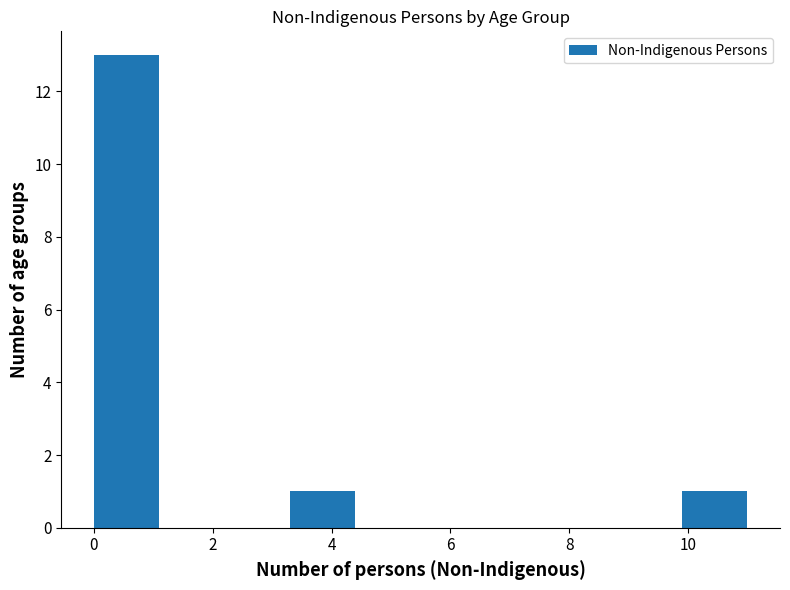

Reading left to right, list every bar in this chart as the range it spans on the x-axis followed by its height. Neither the bar edges nor the heights are printed on the chart, so give them approximately, as read against the axes.

0.0 to 1.1: 13
1.1 to 2.2: 0
2.2 to 3.3: 0
3.3 to 4.4: 1
4.4 to 5.5: 0
5.5 to 6.6: 0
6.6 to 7.7: 0
7.7 to 8.8: 0
8.8 to 9.9: 0
9.9 to 11.0: 1